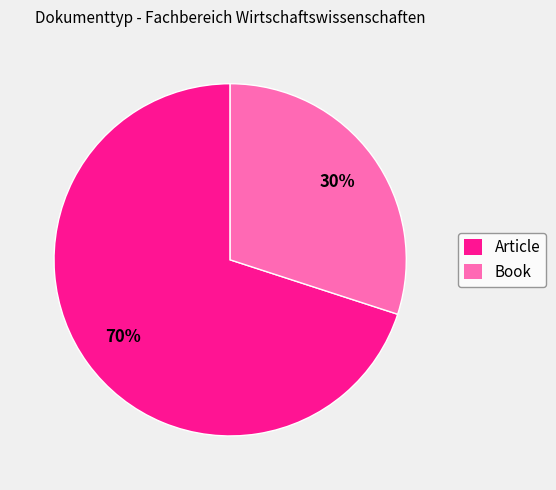

What is the majority slice?

Article